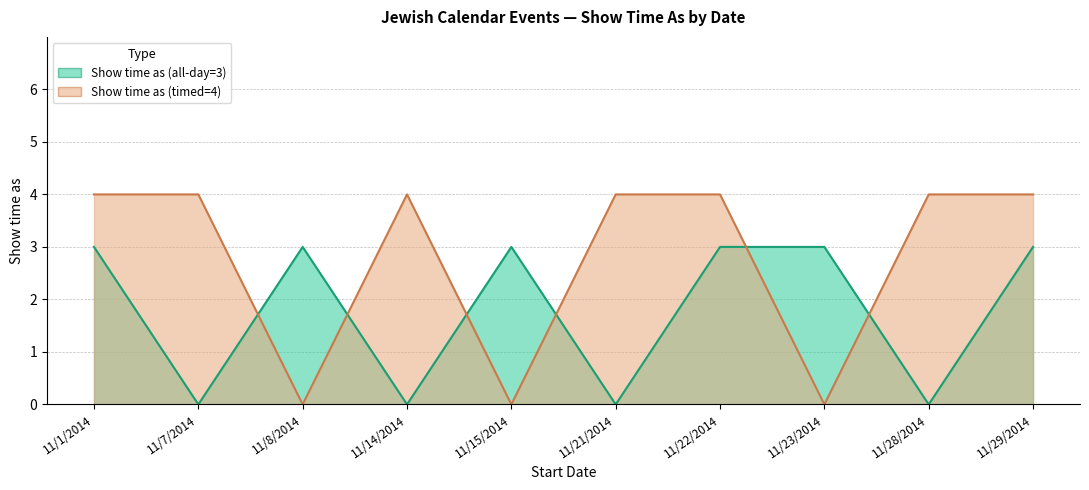

How many categories are shown in the chart?

10